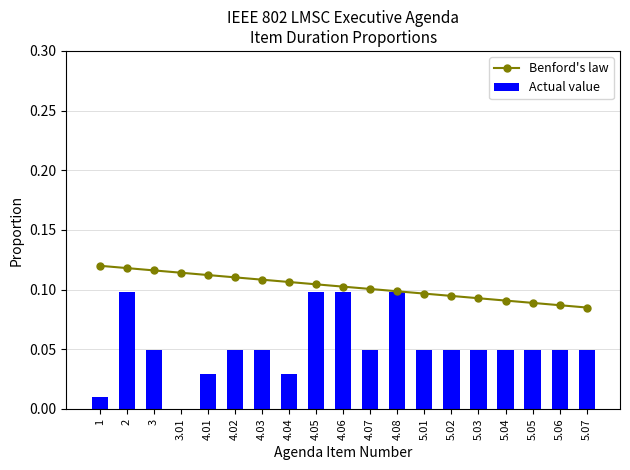

What is the maximum value shown in the chart?

0.1